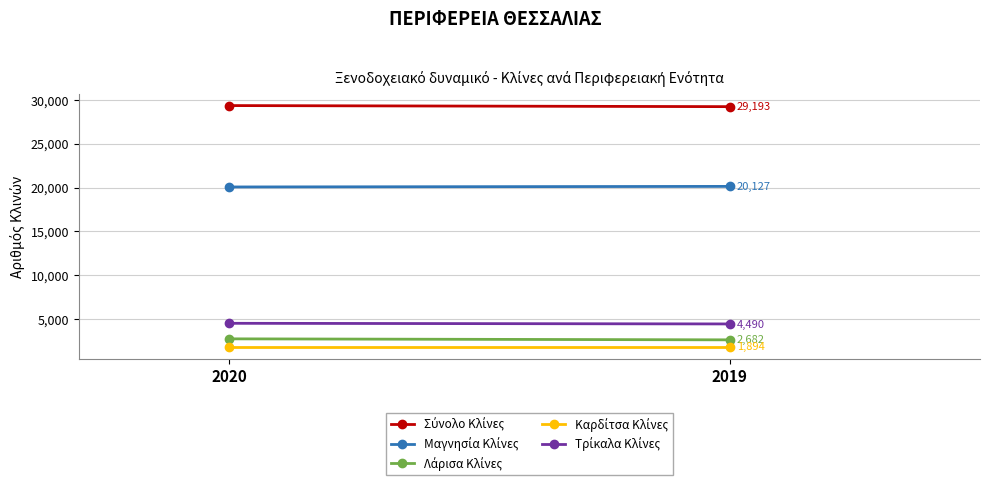

Between 2020 and 2019, which series saw the biggest shift?

Σύνολο Κλίνες